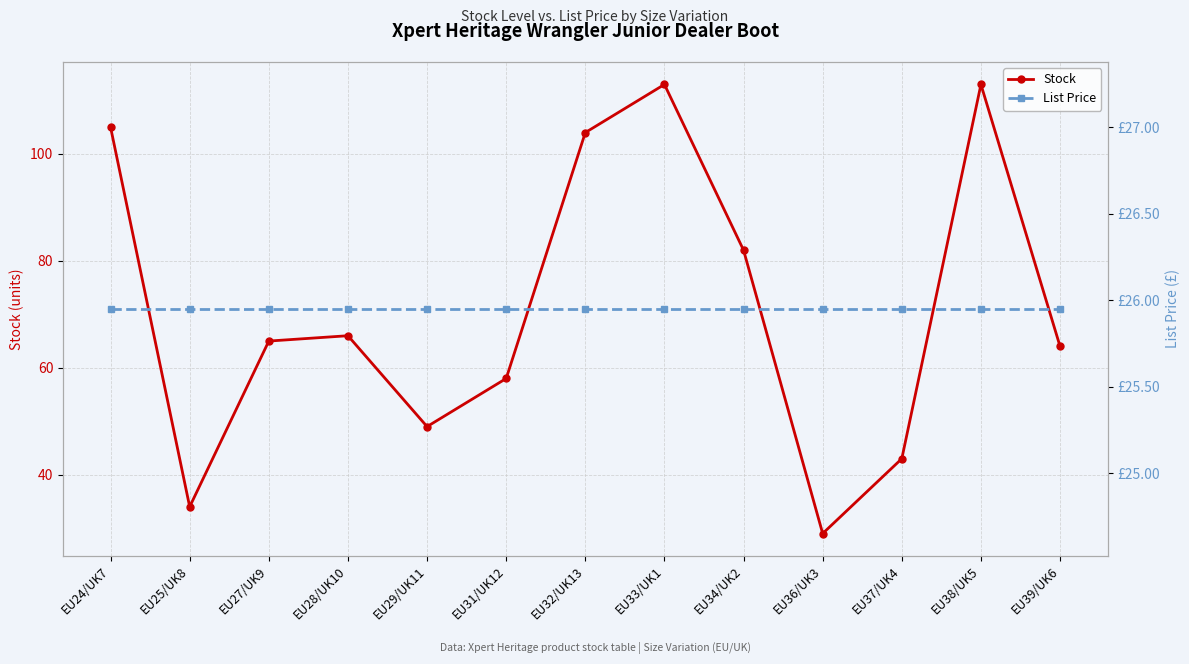

Which series changed the most between EU27/UK9 and EU36/UK3?

Stock